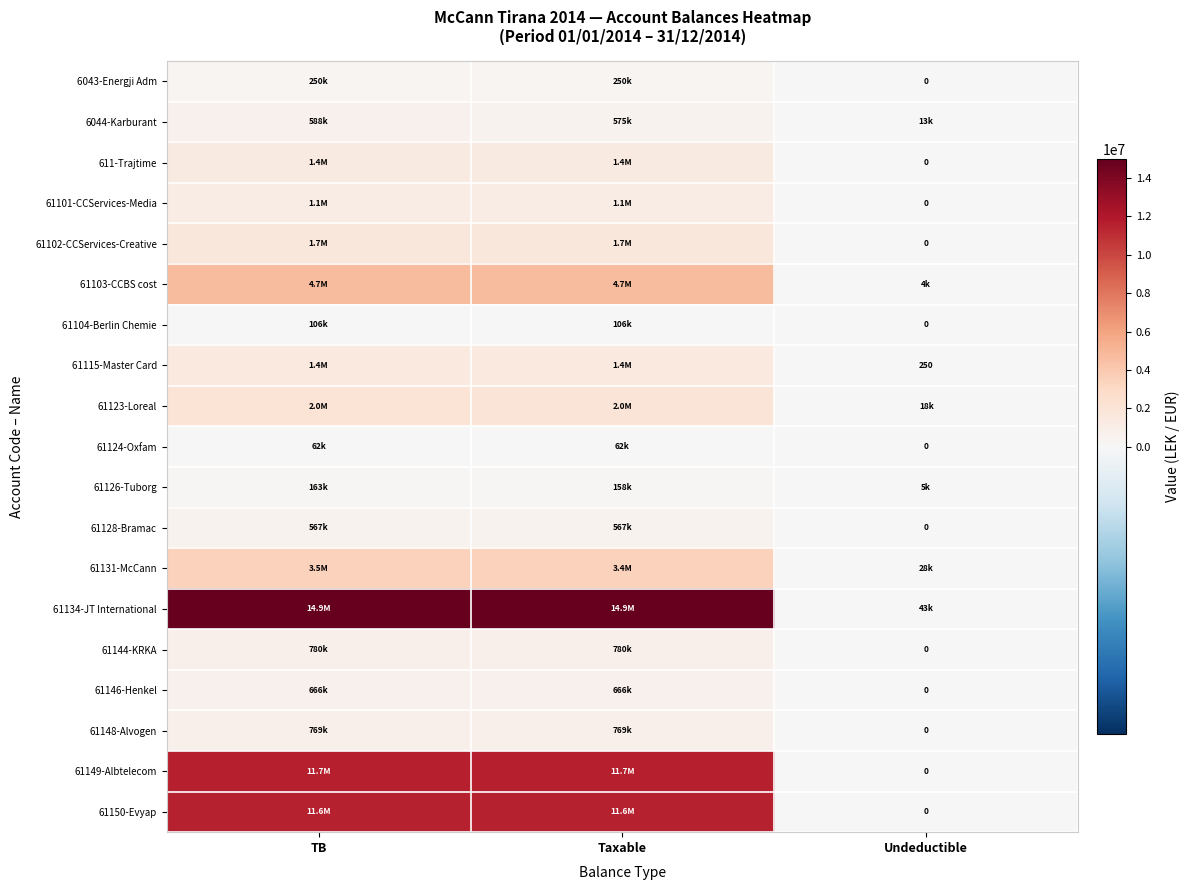

The 61115-Master Card series shows 313931.3 at Taxable. True or false?

False